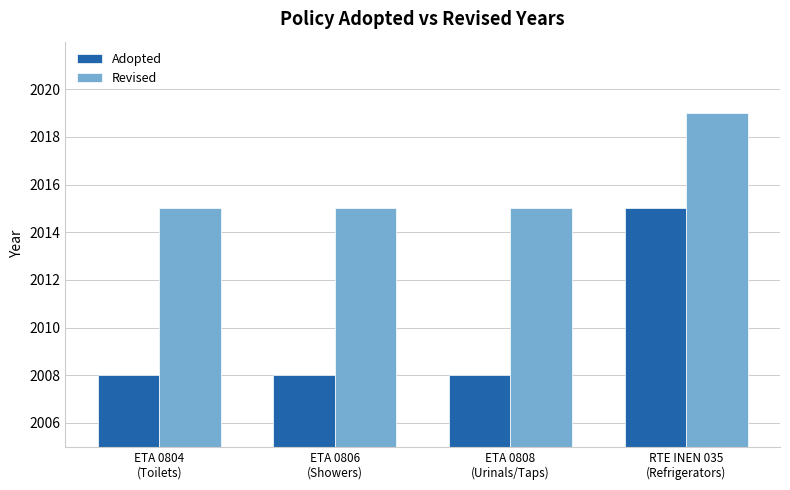

What is the label of the 2nd bar from the left?

ETA 0806
(Showers)